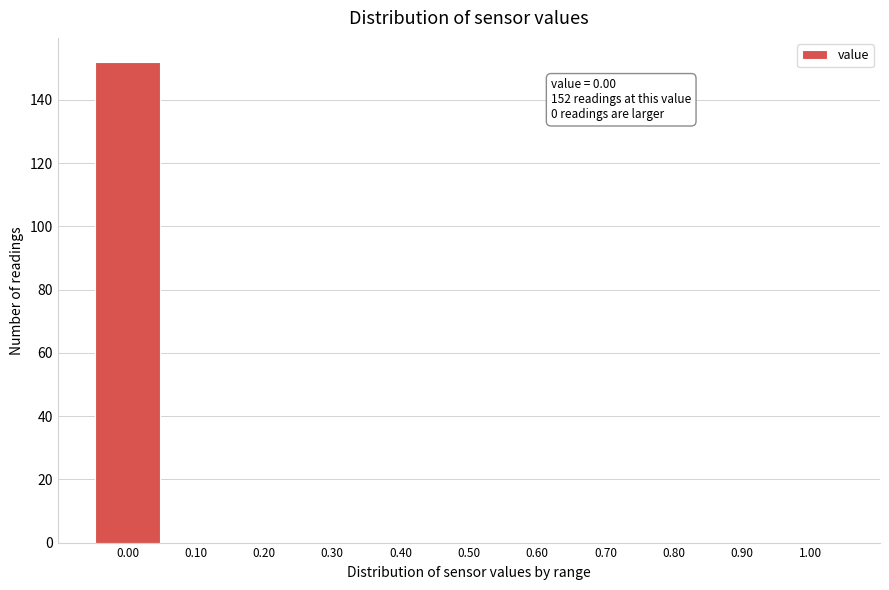

Over which range of the x-axis is the bar tallest?

-0.05 to 0.05